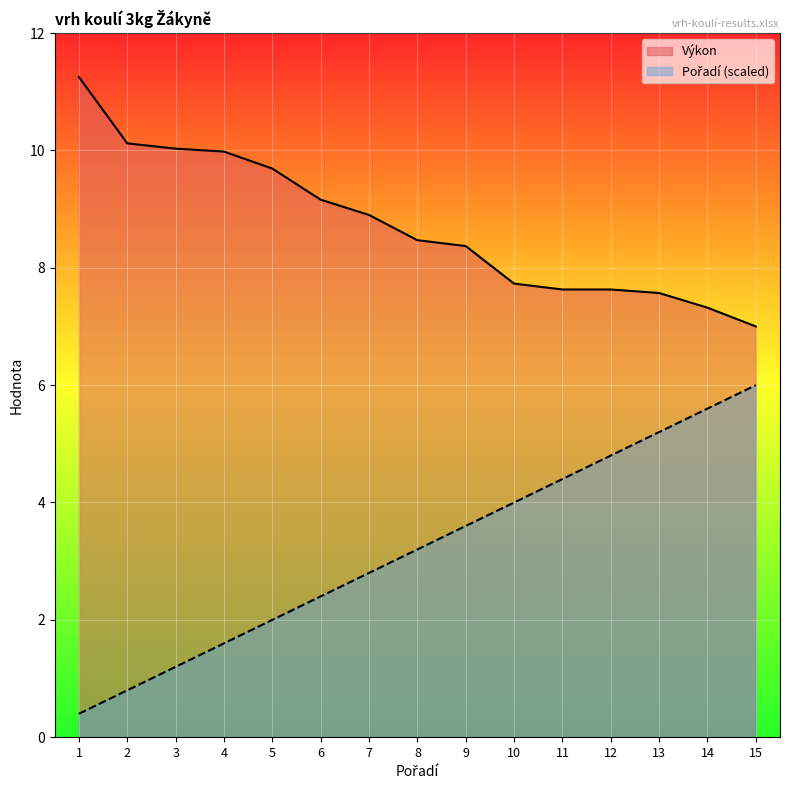

True or false: Výkon and Pořadí intersect in this chart.

False